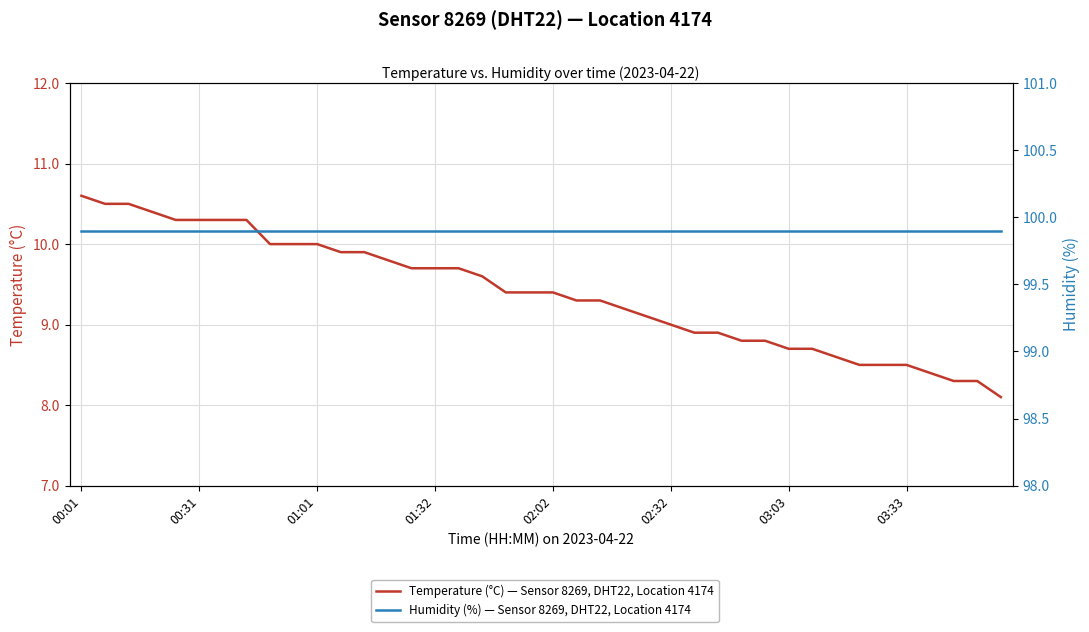

What is the smallest value displayed?

8.1